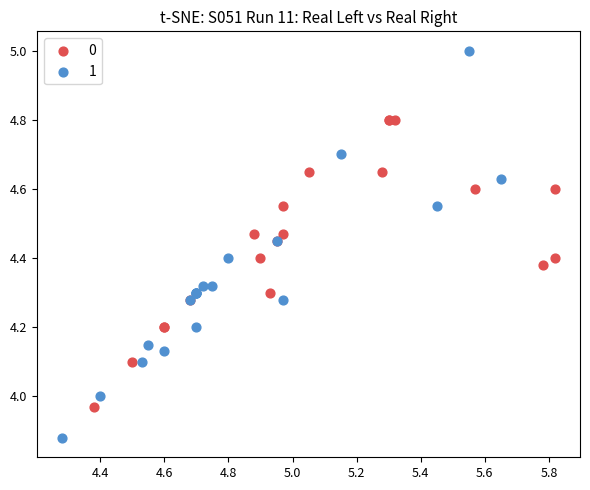

Which series reaches the maximum Y coordinate?

1